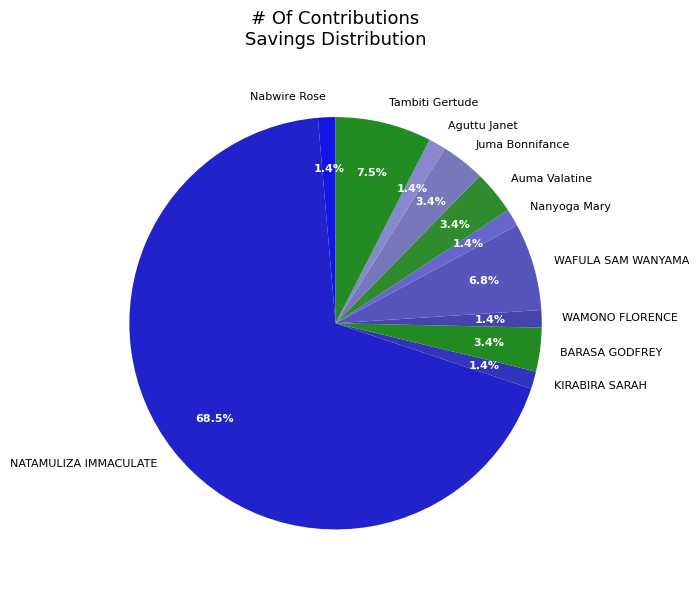

What is the ratio of the value at WAMONO FLORENCE to the value at Aguttu Janet?

1.0